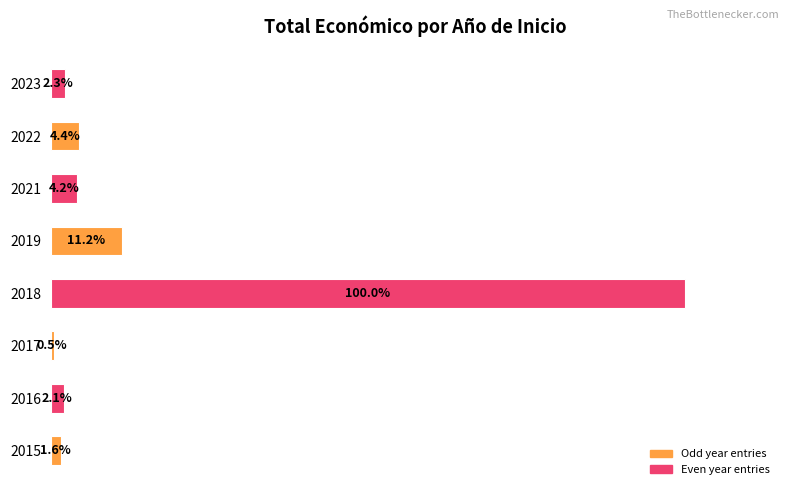

Rank the categories by value from highest to lowest.

2018, 2019, 2022, 2021, 2023, 2016, 2015, 2017